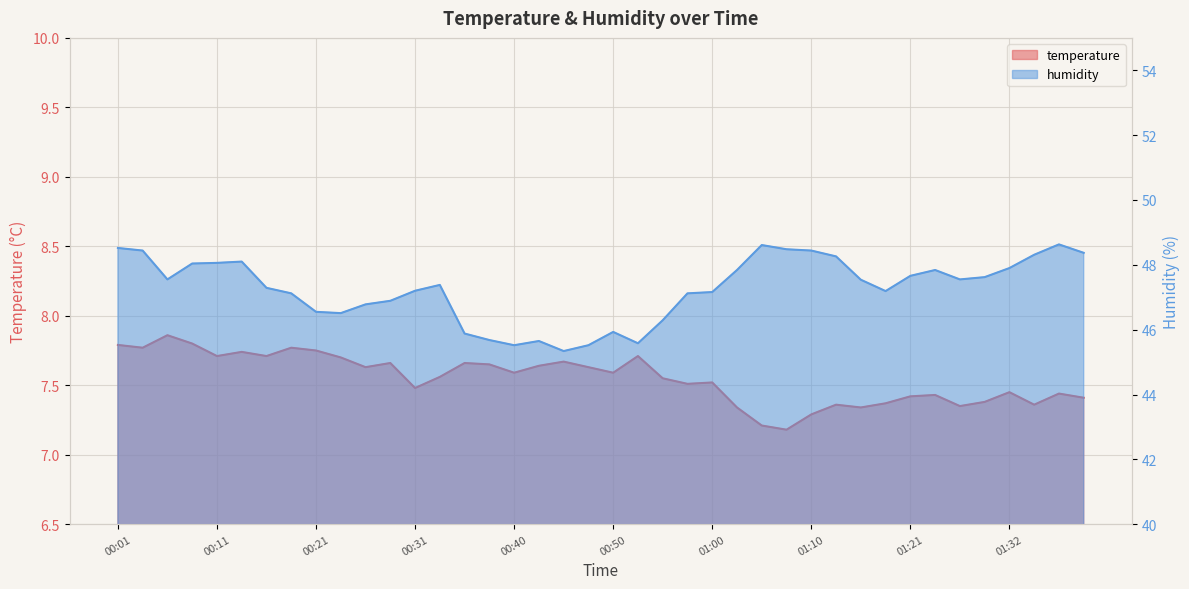

List the labels in order of humidity value, largest first.

01:37, 01:05, 00:01, 01:08, 00:04, 01:10, 01:39, 01:34, 01:13, 00:13, 00:11, 00:09, 01:32, 01:02, 01:24, 01:21, 01:29, 00:06, 01:26, 01:16, 00:33, 00:16, 00:31, 01:18, 01:00, 00:18, 00:57, 00:28, 00:26, 00:21, 00:23, 00:55, 00:50, 00:35, 00:38, 00:43, 00:52, 00:40, 00:48, 00:45